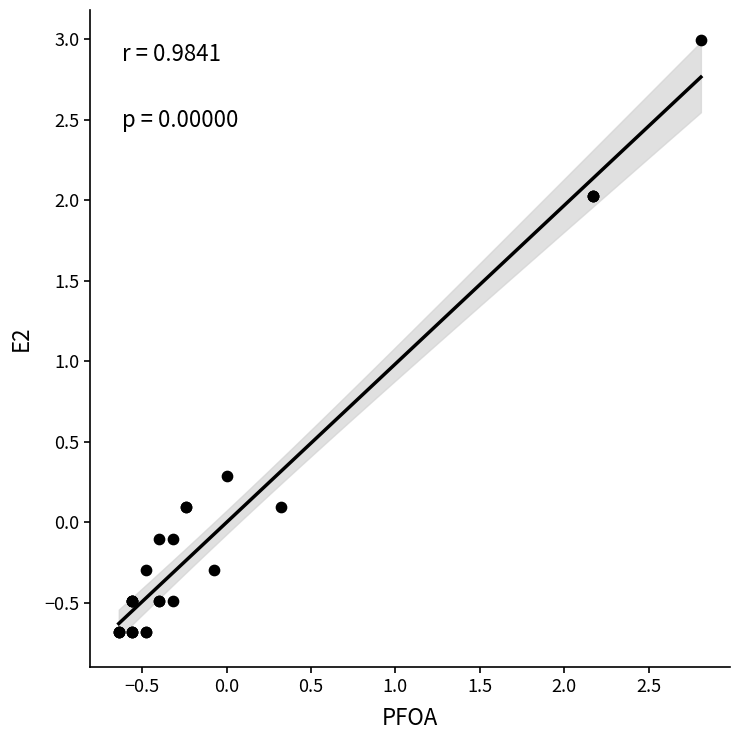

What Y value in the scatter plot is closest to 1?

0.3